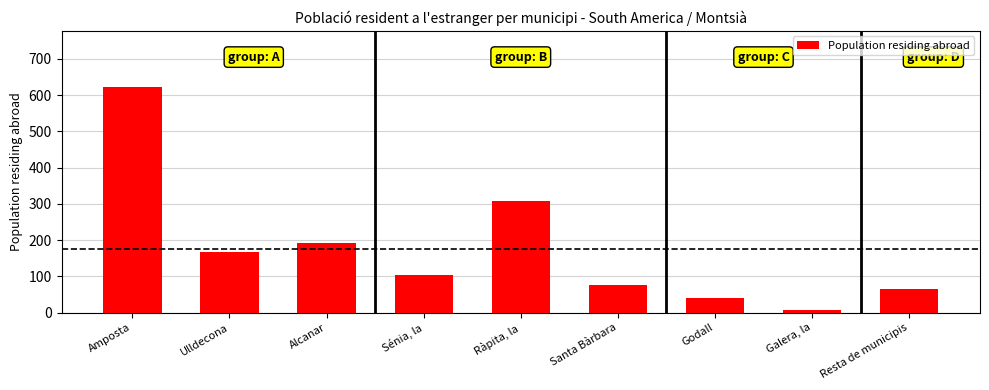

What is the difference between the second highest and second lowest values?

270